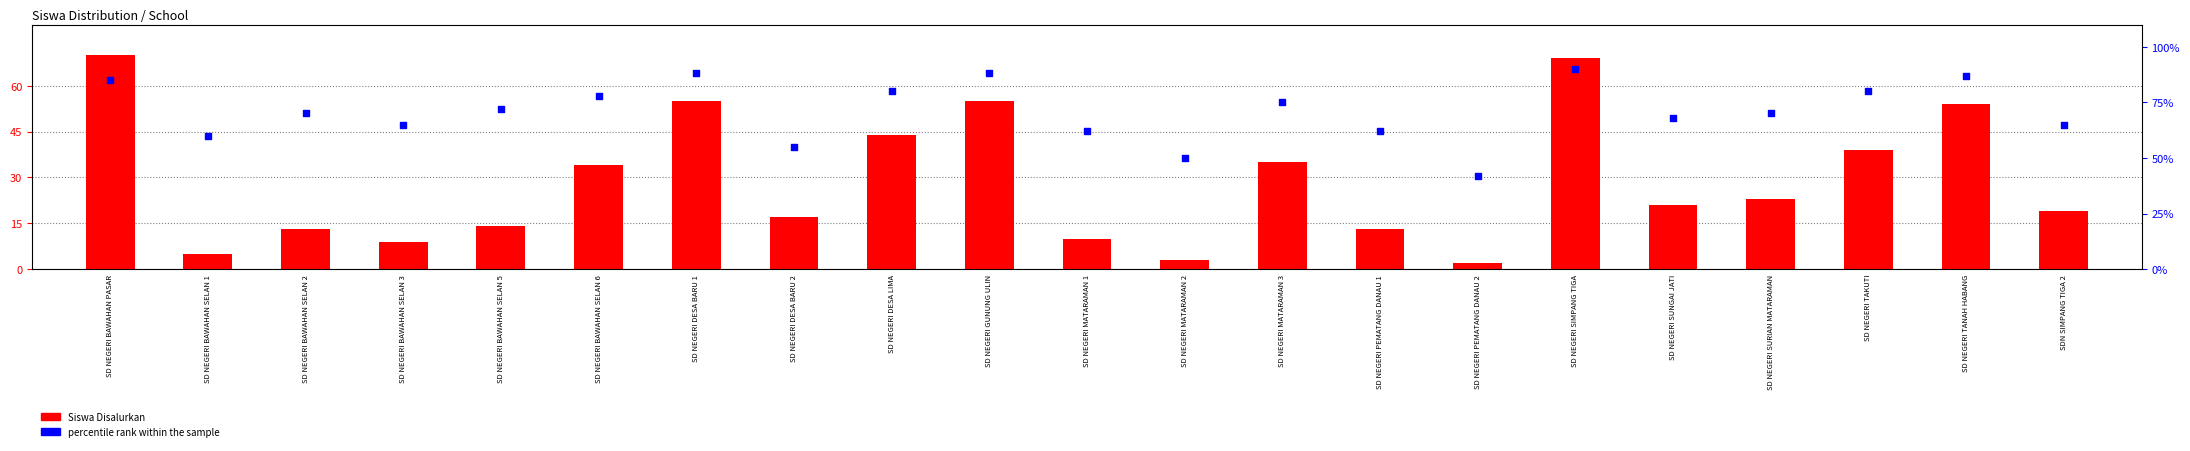

What is the total value across all series at SD NEGERI MATARAMAN 1?

72